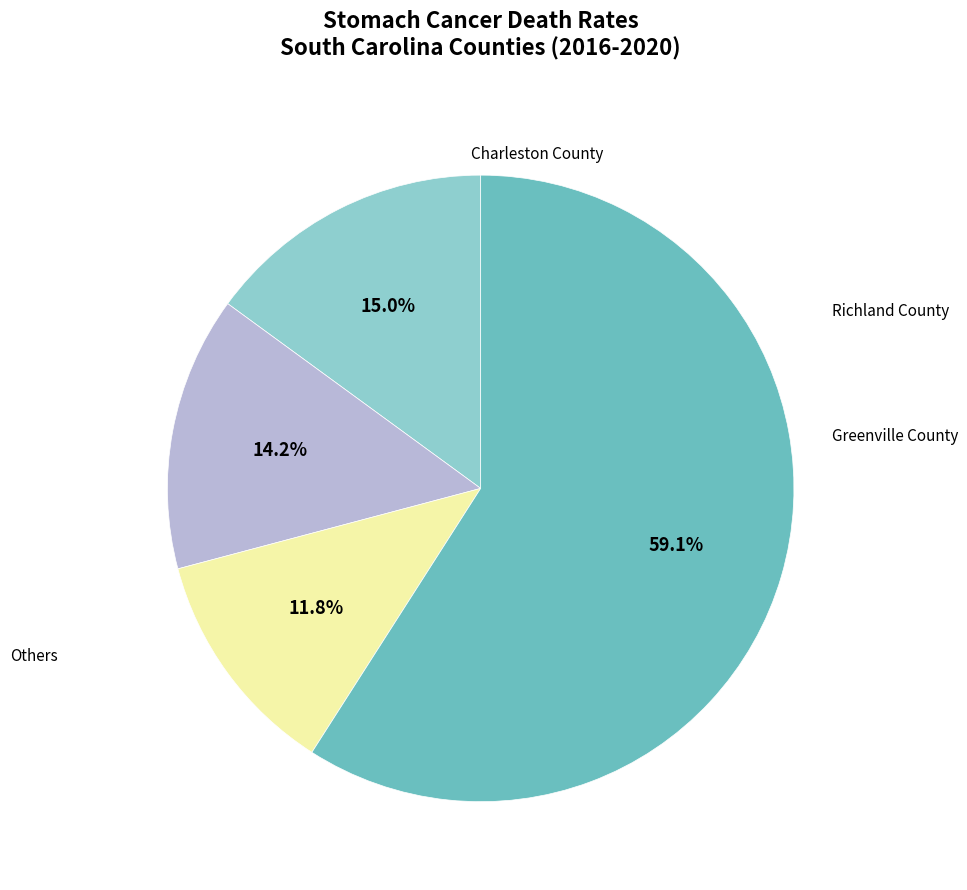

Is there any slice that represents more than half of the pie?

Yes